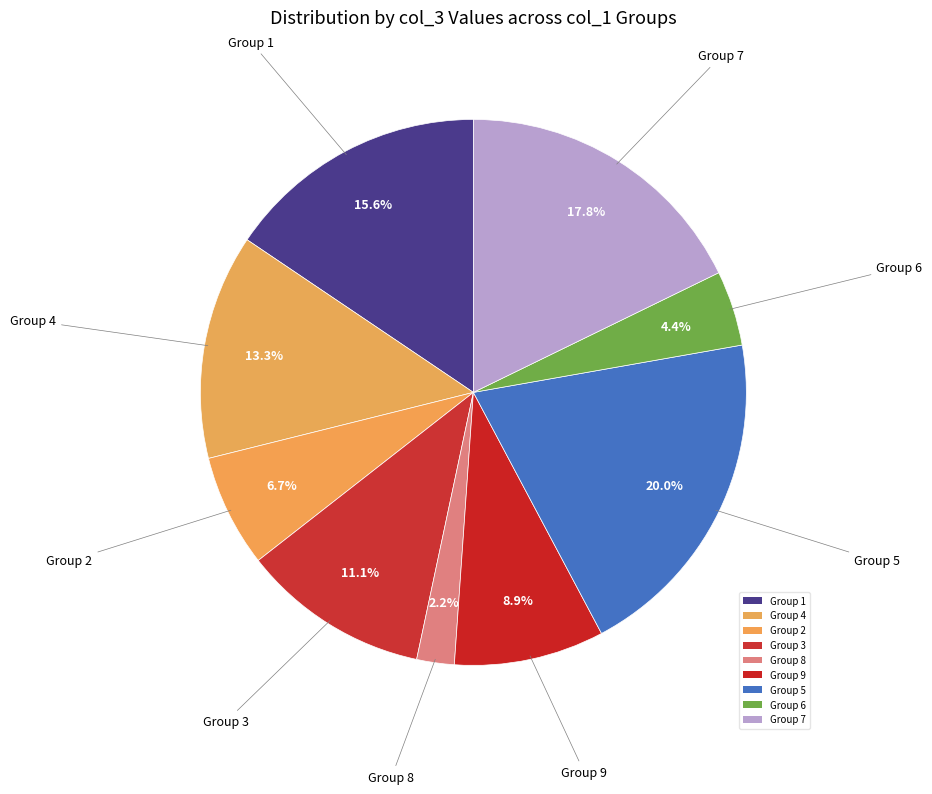

How many segments does this pie chart have?

9